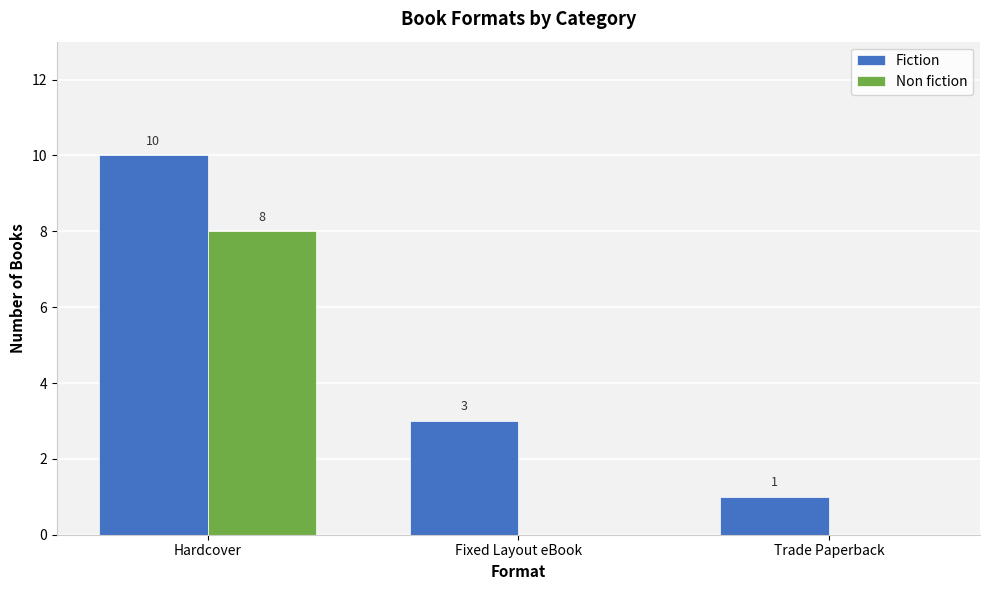

What is the average value of the Fiction series?

5